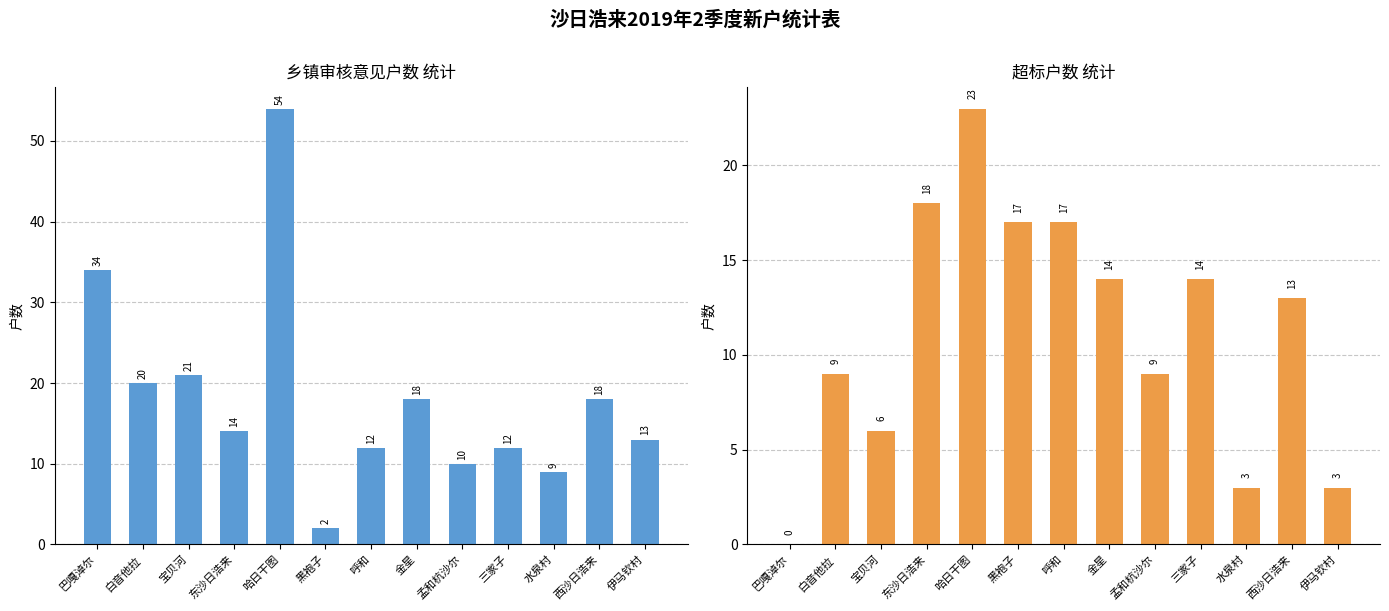

How many bars are there in total?

26